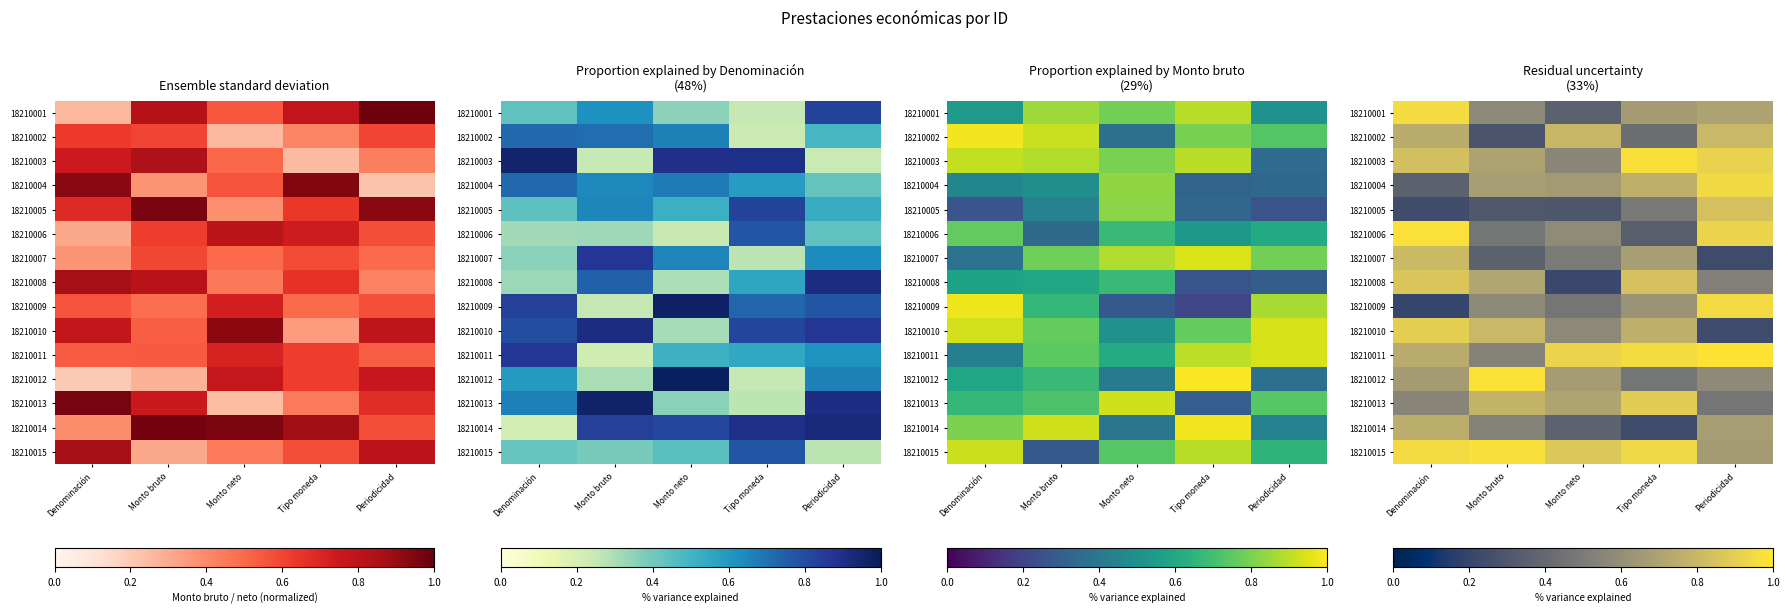

What is the smallest value displayed?

0.2